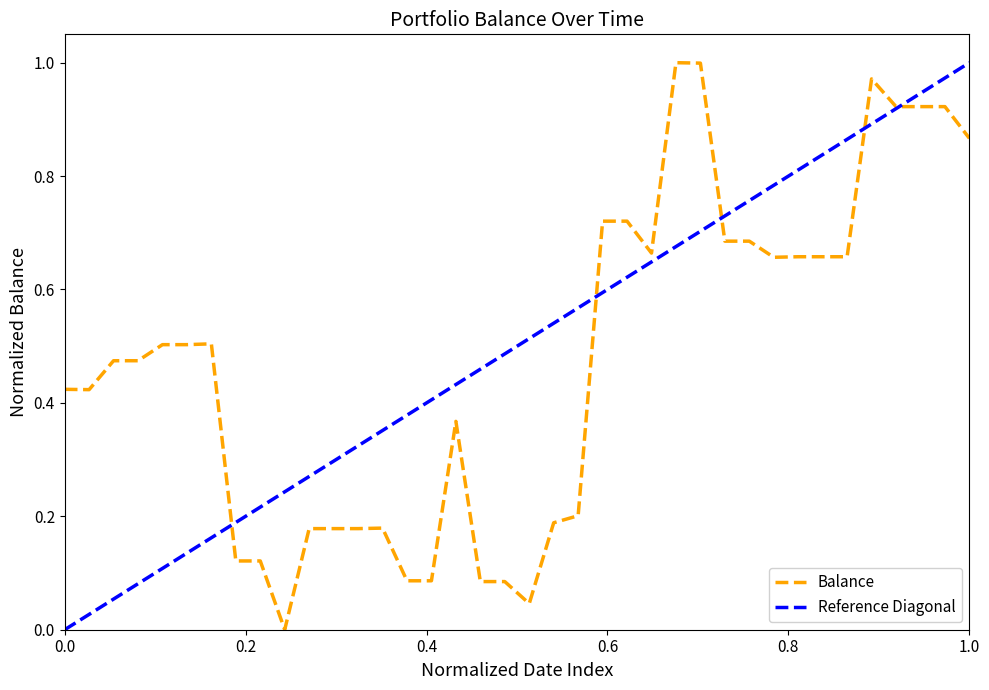

Is it true that the value at 2016-02-21 is 0.9?

True